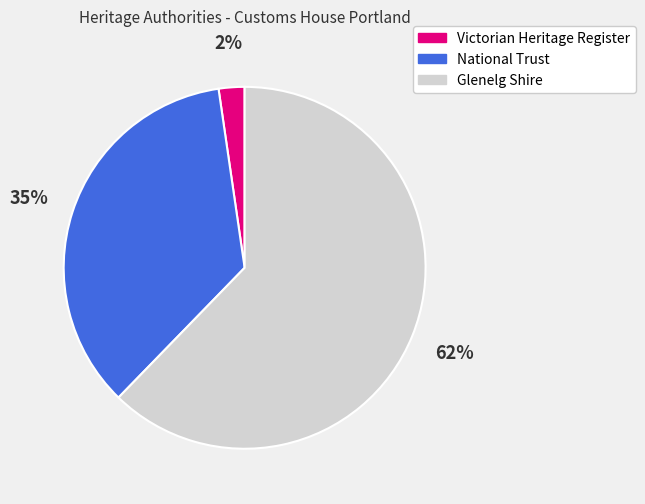

To the nearest percent, what percentage of the pie is National Trust?

35%